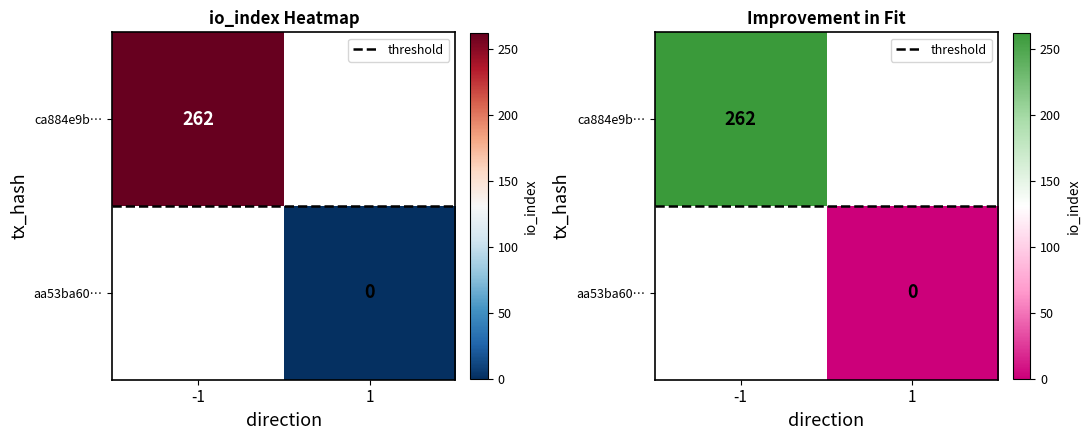

The threshold series shows 0.8 at 1. True or false?

False